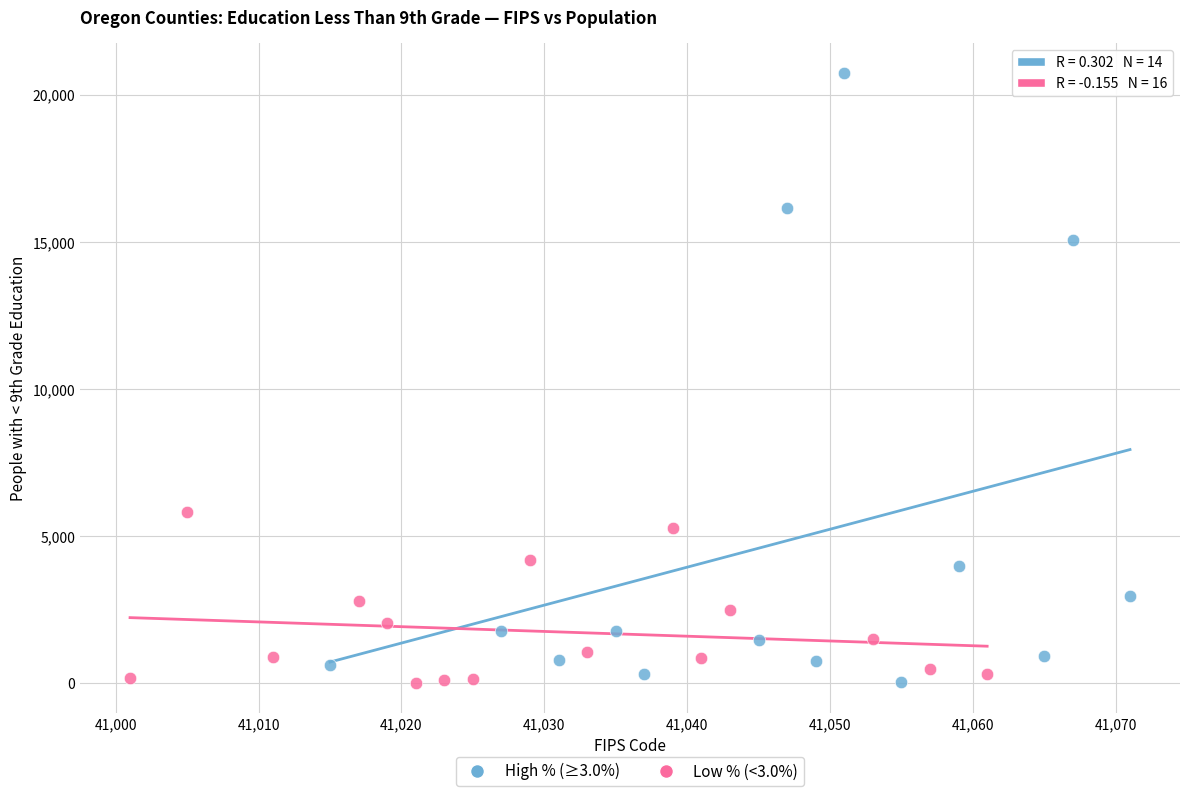

Which series contains the highest Y value?

High % (≥3.0%)